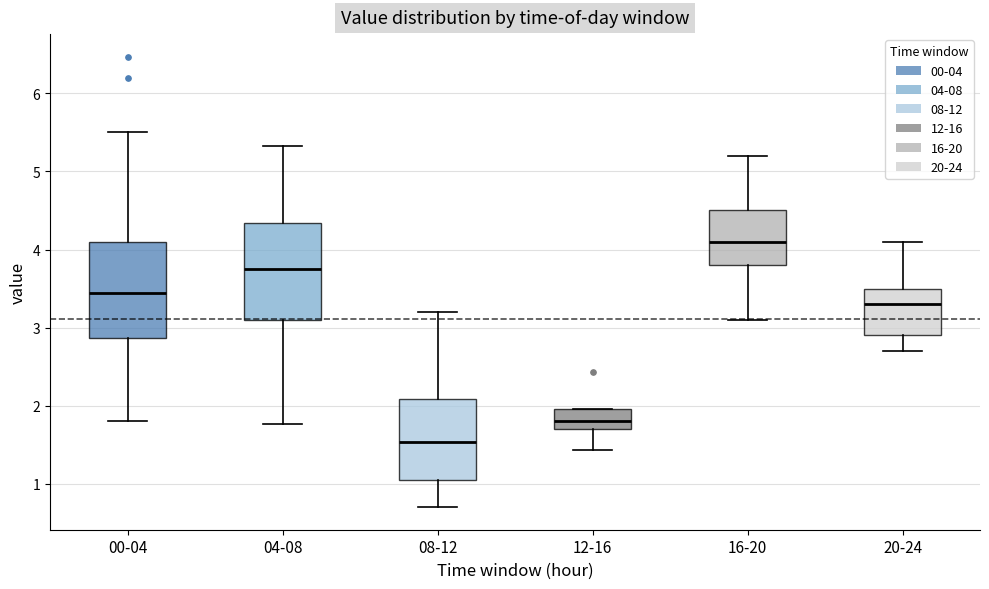

Reading left to right, read every box against the y-axis: the position of its median line, the range the box covers, and the ends of its whiskers. The values are not printed on the chart, so give them approximately, as read against the axis.

00-04: median 3.4, box 2.9 to 4.1, whiskers 1.8 to 5.5
04-08: median 3.8, box 3.1 to 4.3, whiskers 1.8 to 5.3
08-12: median 1.5, box 1.0 to 2.1, whiskers 0.7 to 3.2
12-16: median 1.8, box 1.7 to 2.0, whiskers 1.4 to 2.0
16-20: median 4.1, box 3.8 to 4.5, whiskers 3.1 to 5.2
20-24: median 3.3, box 2.9 to 3.5, whiskers 2.7 to 4.1